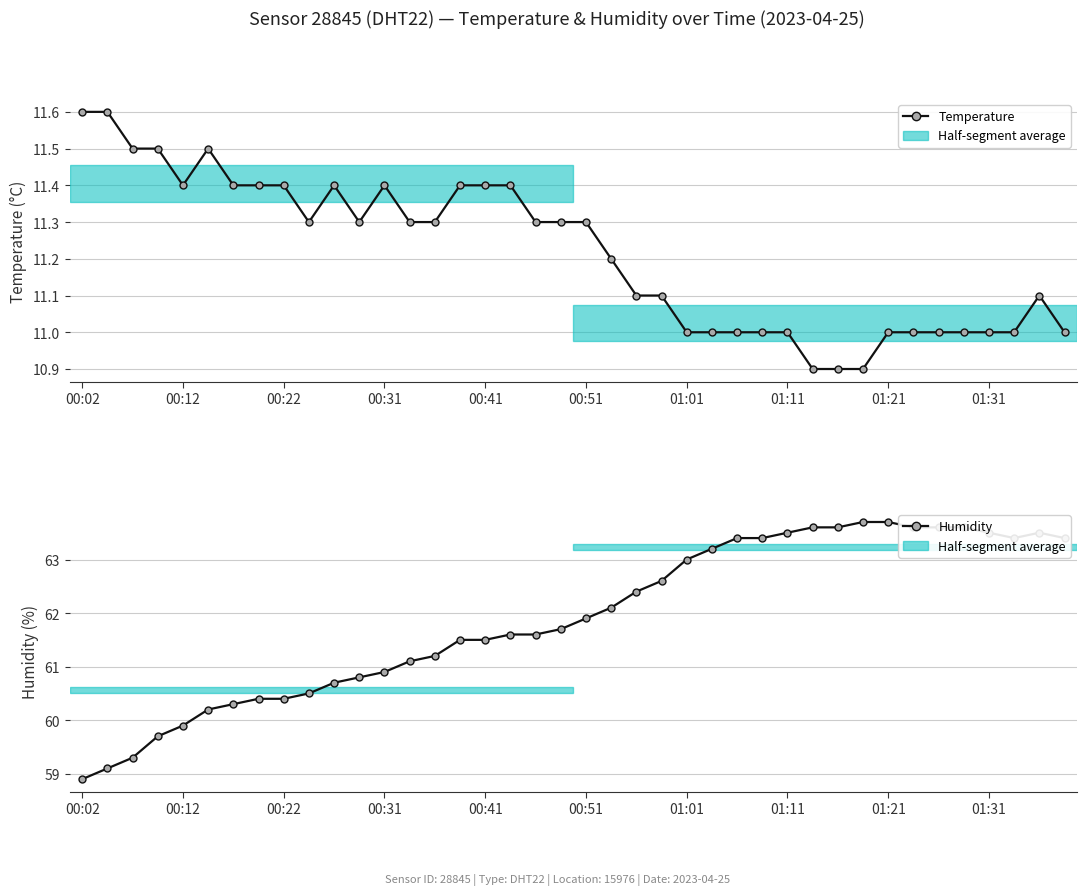

How many lines are shown in the chart?

2